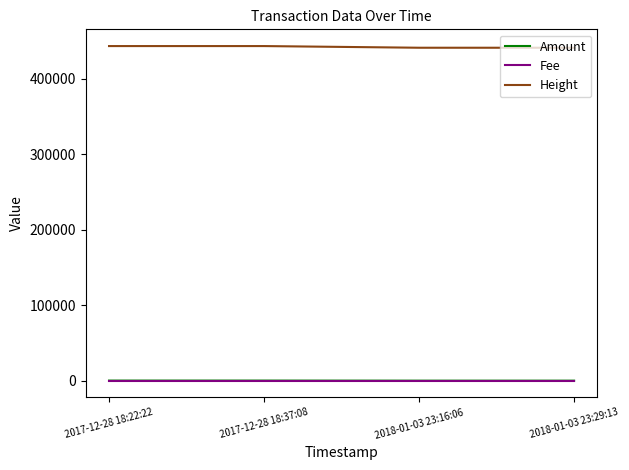

What is the maximum value shown in the chart?

443567.0